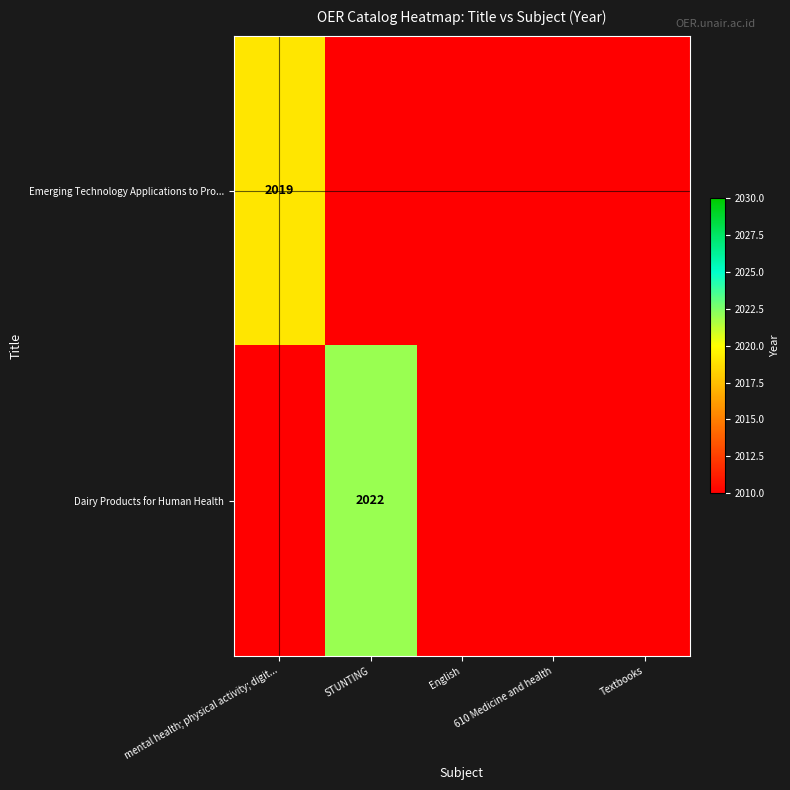

Is it true that Dairy Products for Human Health equals 1115.1 at STUNTING?

False